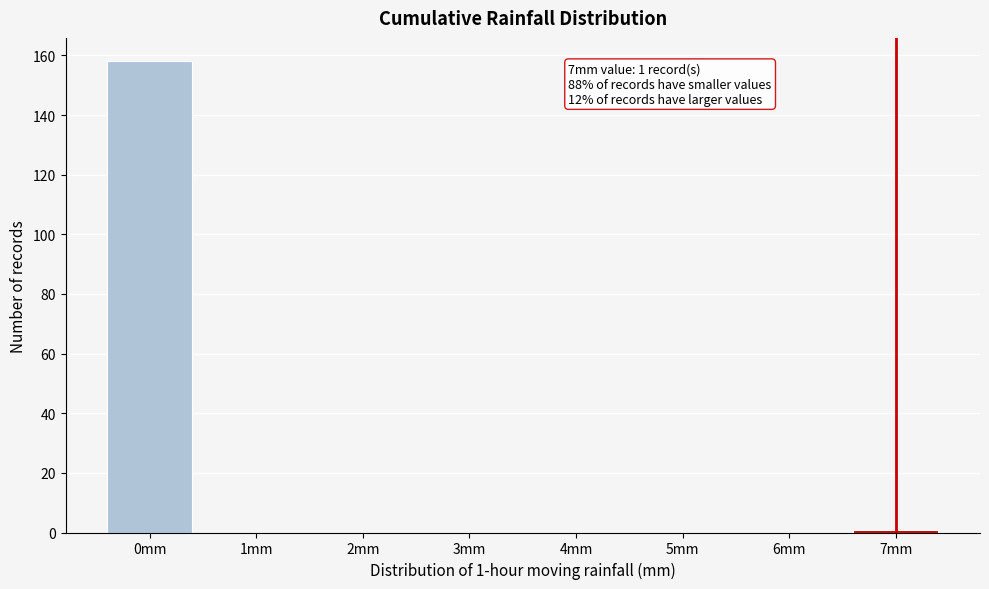

Reading right to left, what are all the values shown in this chart?

7mm=1	6mm=0	5mm=0	4mm=0	3mm=0	2mm=0	1mm=0	0mm=158